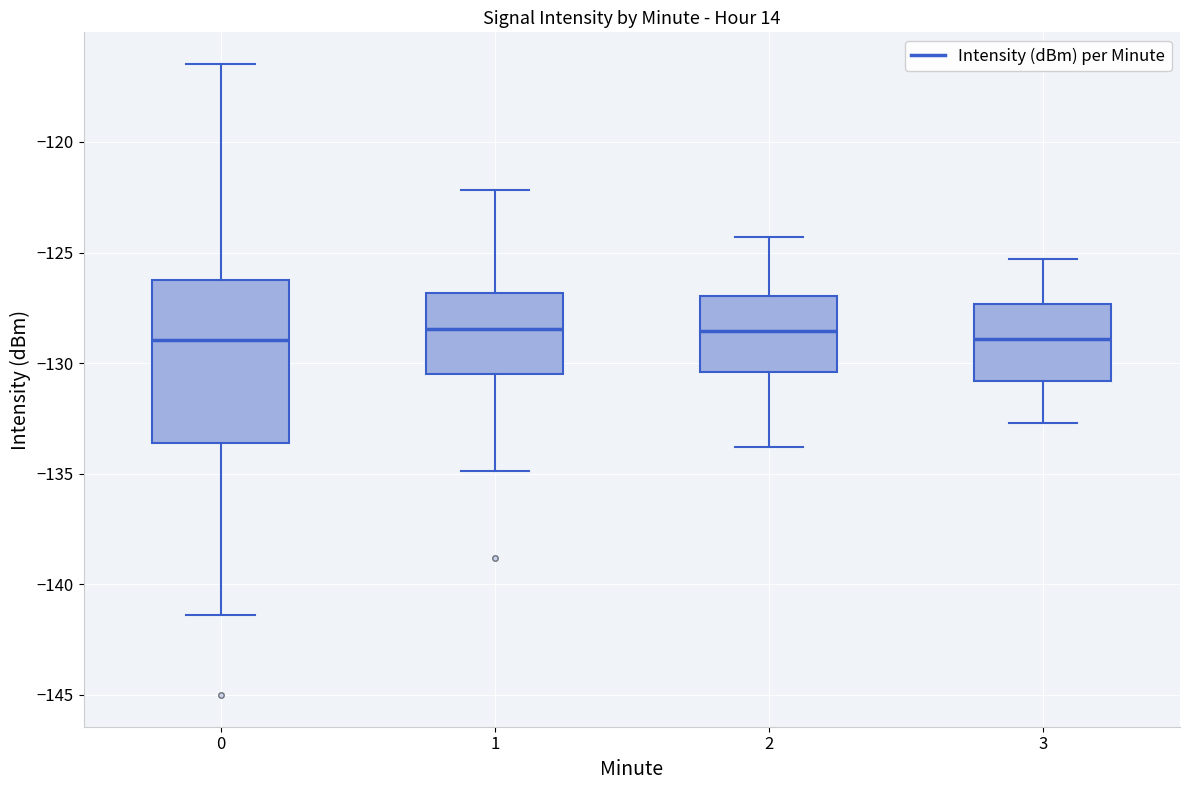

Reading left to right, read every box against the y-axis: the position of its median line, the range the box covers, and the ends of its whiskers. The values are not printed on the chart, so give them approximately, as read against the axis.

0: median -129.0, box -133.5 to -126.5, whiskers -141.5 to -116.5
1: median -128.5, box -130.5 to -127.0, whiskers -135.0 to -122.0
2: median -128.5, box -130.5 to -127.0, whiskers -134.0 to -124.5
3: median -129.0, box -131.0 to -127.5, whiskers -132.5 to -125.5